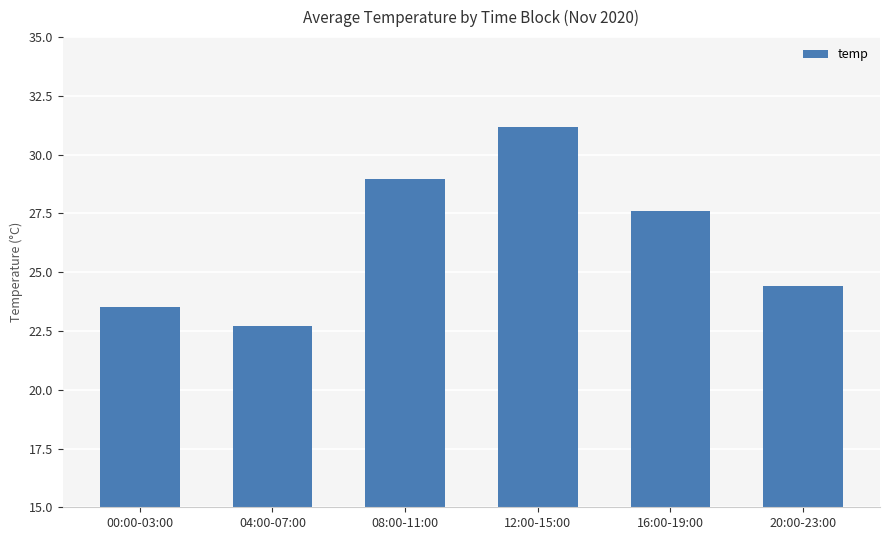

How many data points does each series have?

6